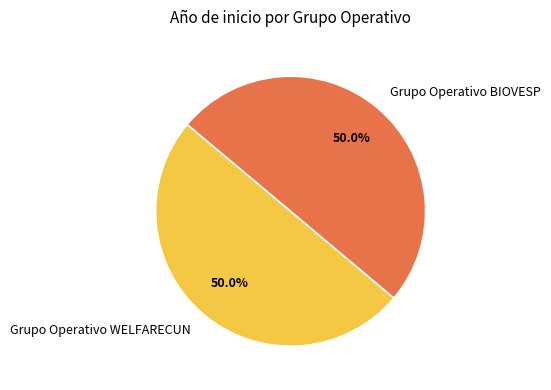

Approximately how many times larger is the value at Grupo Operativo WELFARECUN compared to Grupo Operativo BIOVESP?

1.0